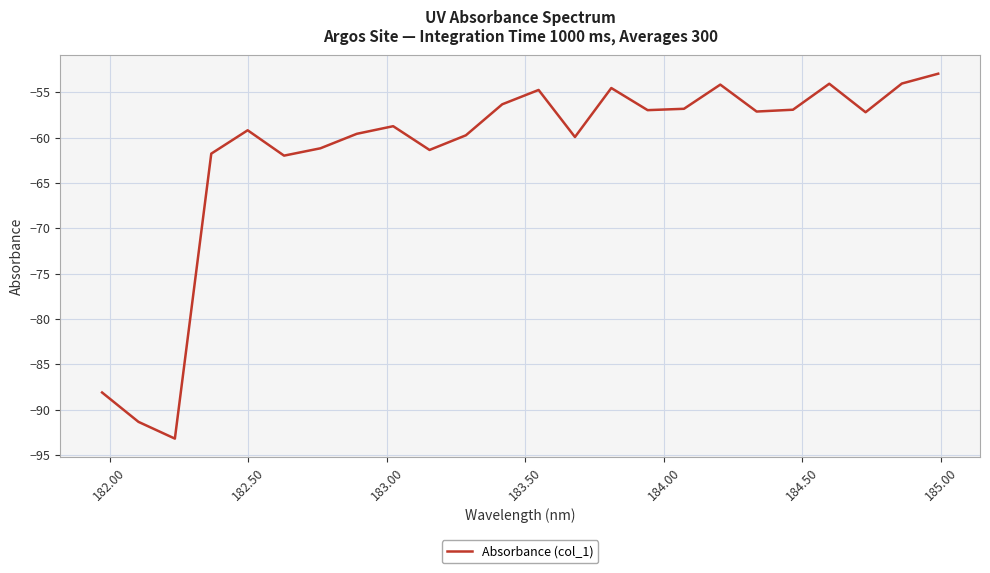

What is the difference between the maximum and minimum values?

40.2